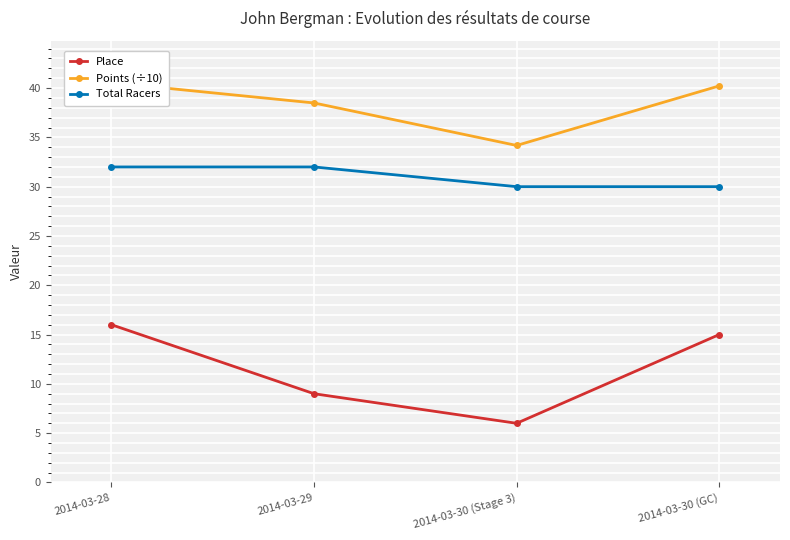

How many series are shown in this chart?

3